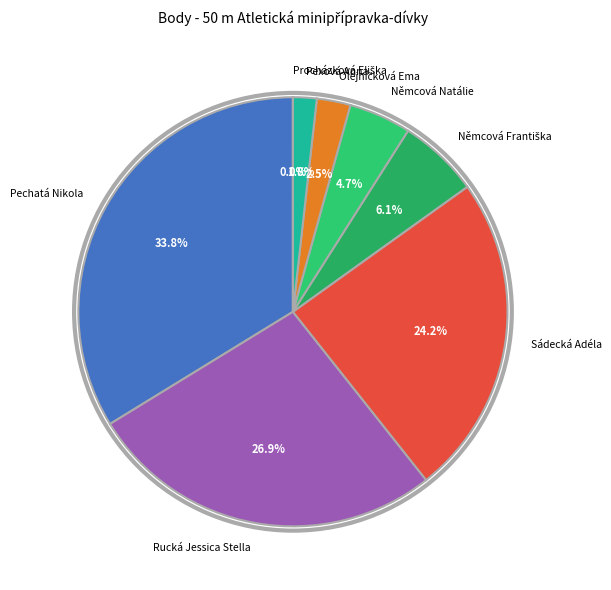

Between Pexová Anna and Sádecká Adéla, which is larger?

Sádecká Adéla